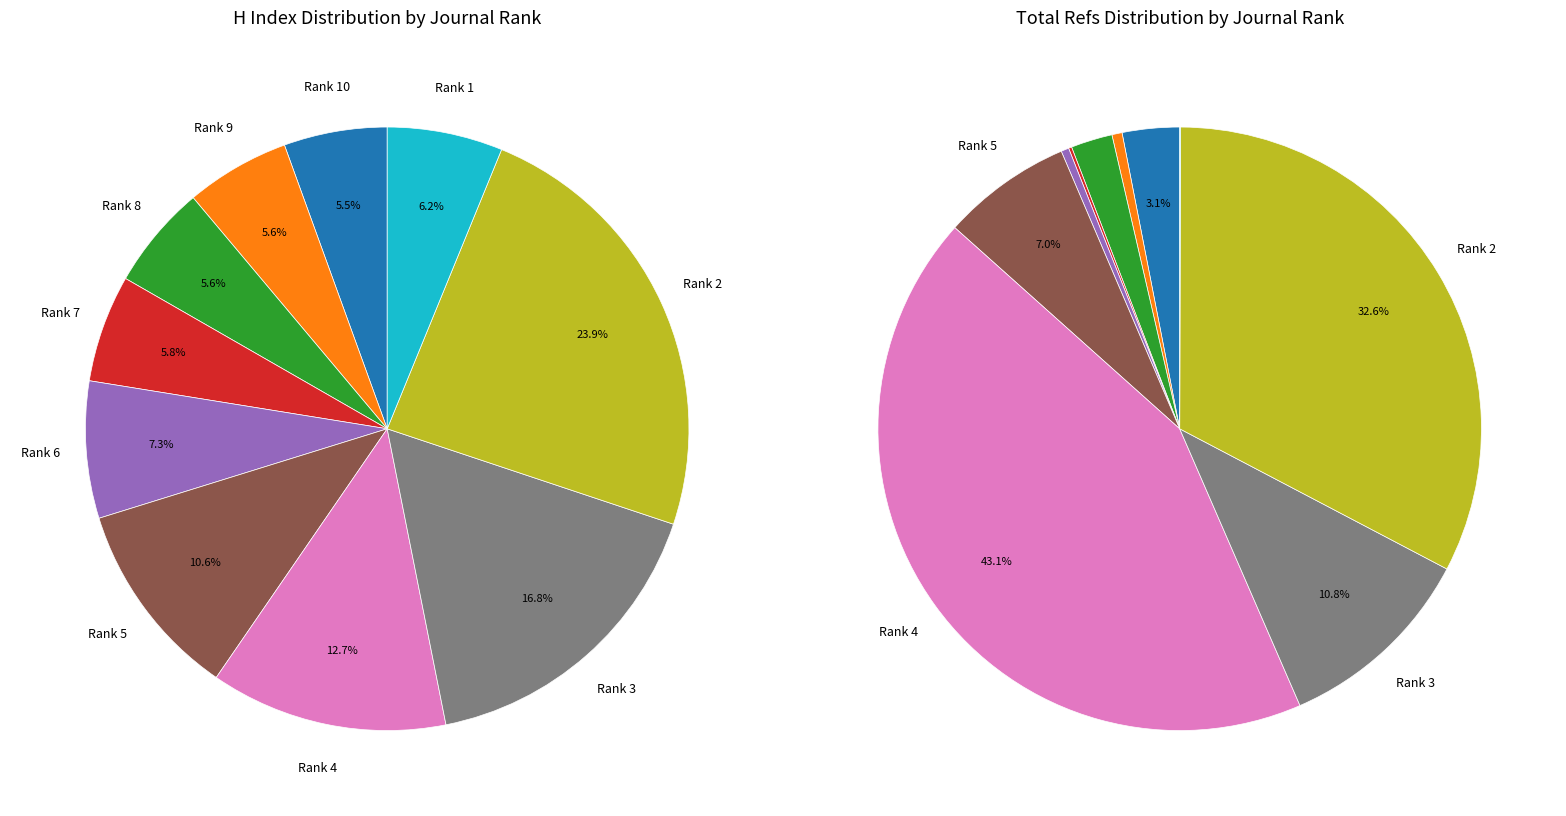

Is it true that Rank 8 is 12% of the pie?

False